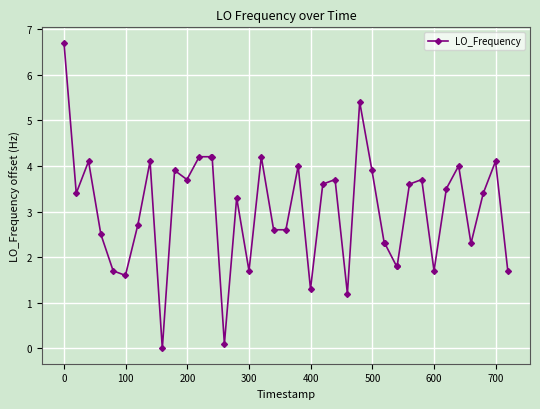

What is the maximum value shown in the chart?

6.7